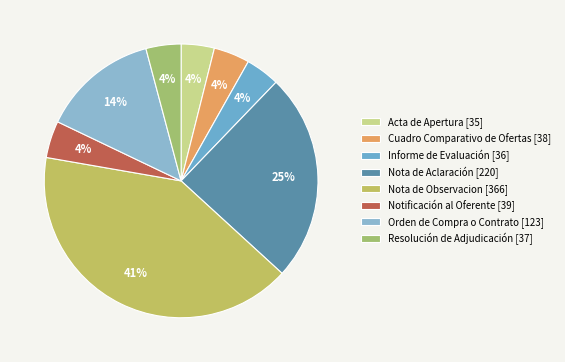

Is Cuadro Comparativo de Ofertas the majority of the pie?

No